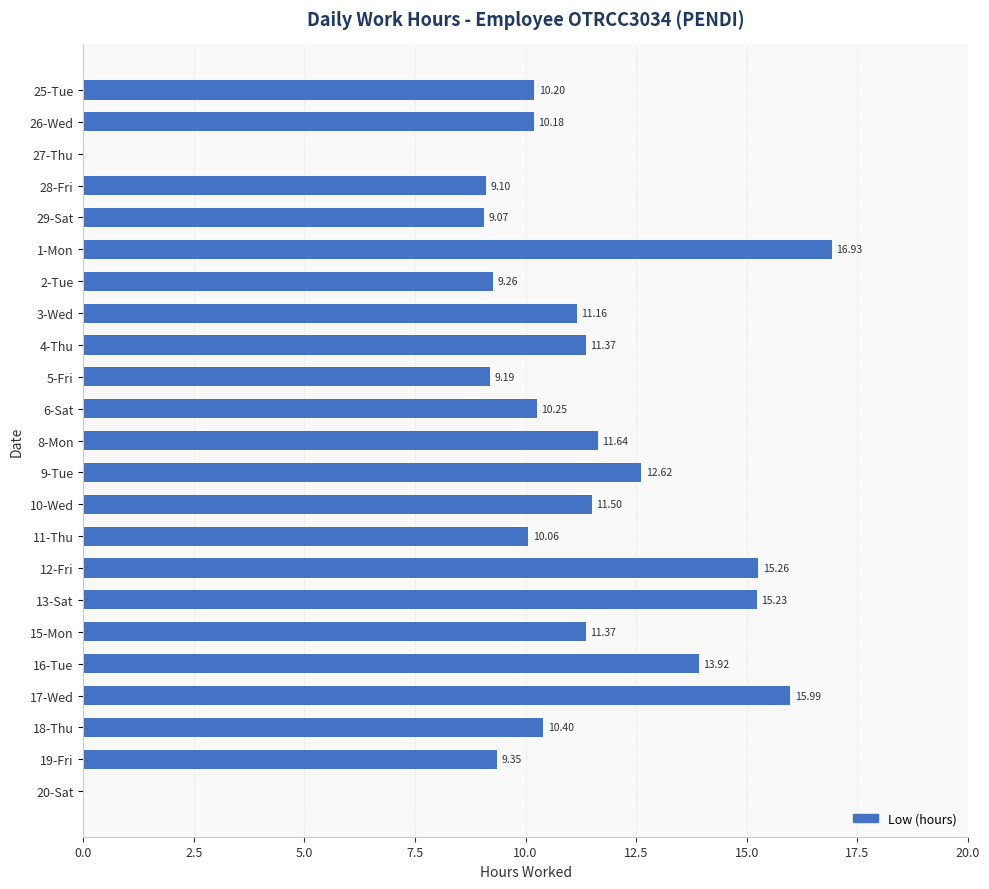

Does the chart contain stacked bars?

No